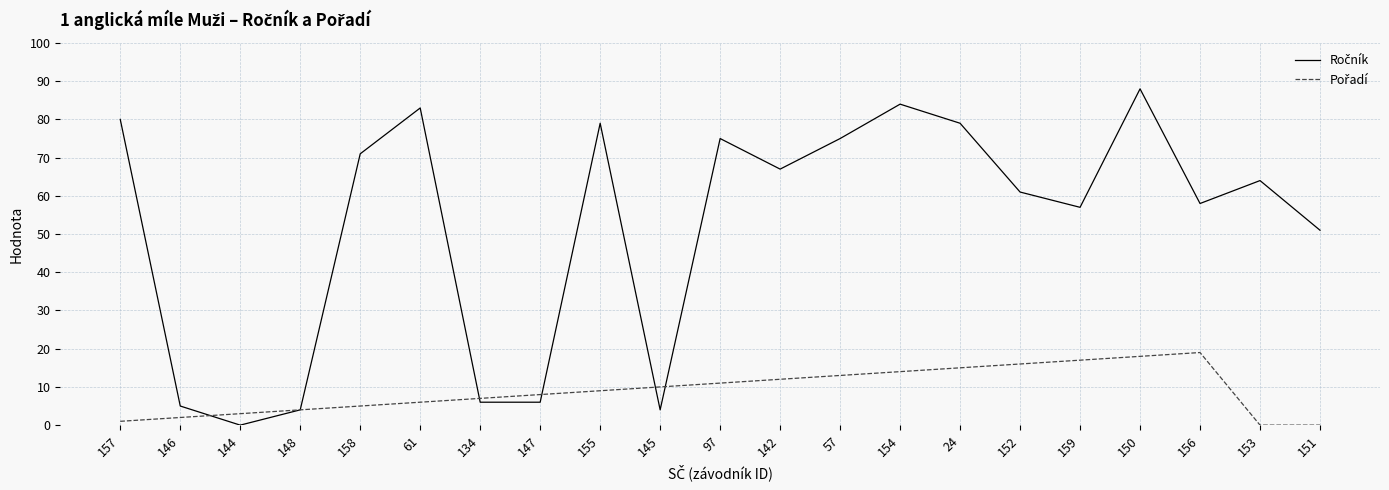

Which label corresponds to the largest value in the chart?

150